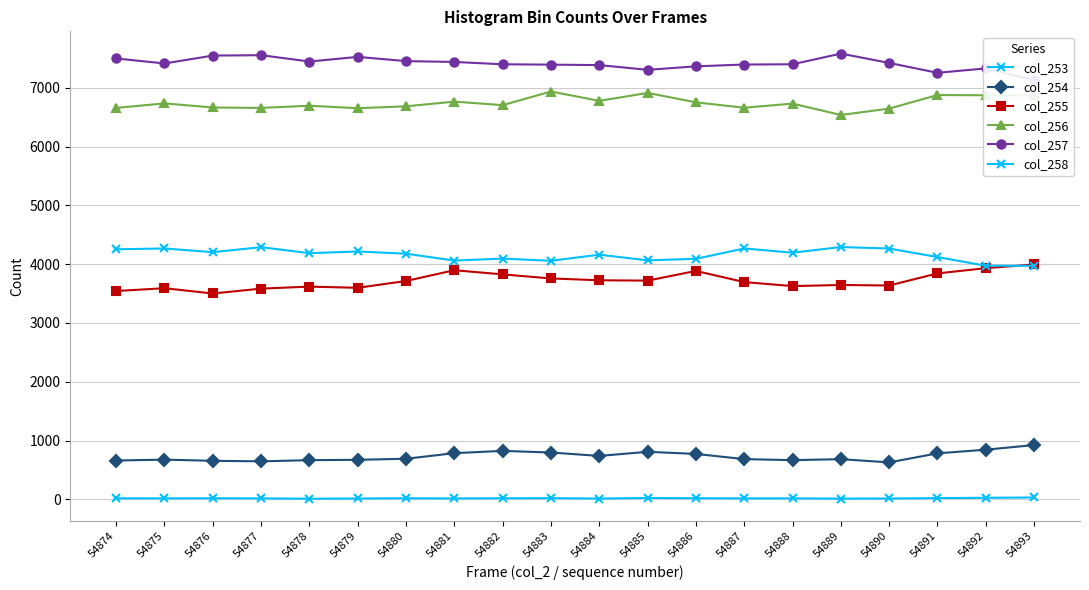

Rank the series at 54875 from highest to lowest value.

col_257, col_256, col_258, col_255, col_254, col_253